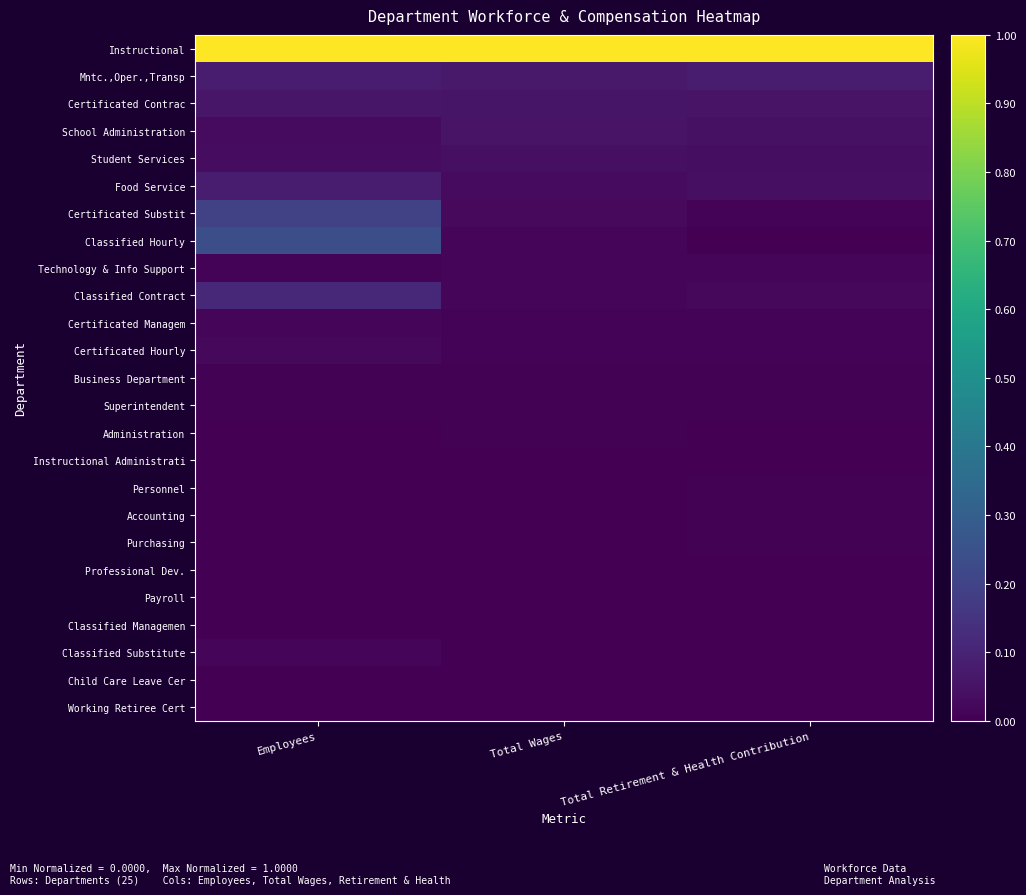

What is the difference between the highest and lowest values at Total Retirement & Health Contribution?

1.0